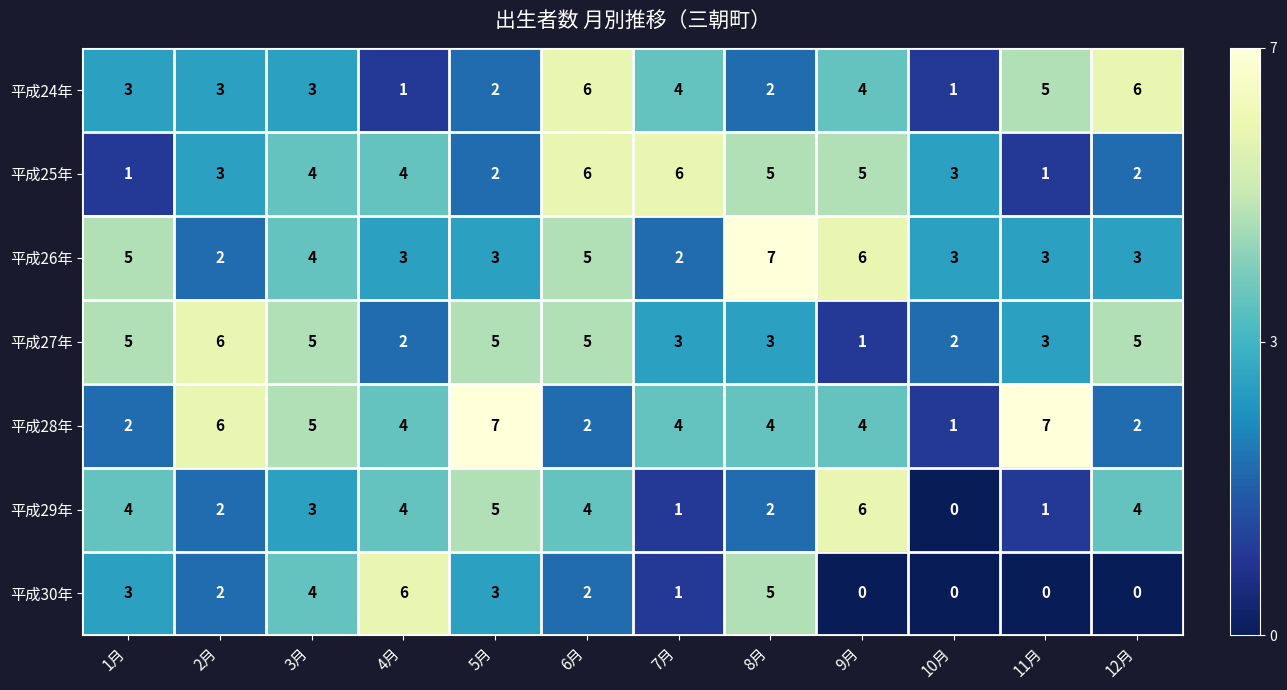

What is the total value across all series at 10月?

10